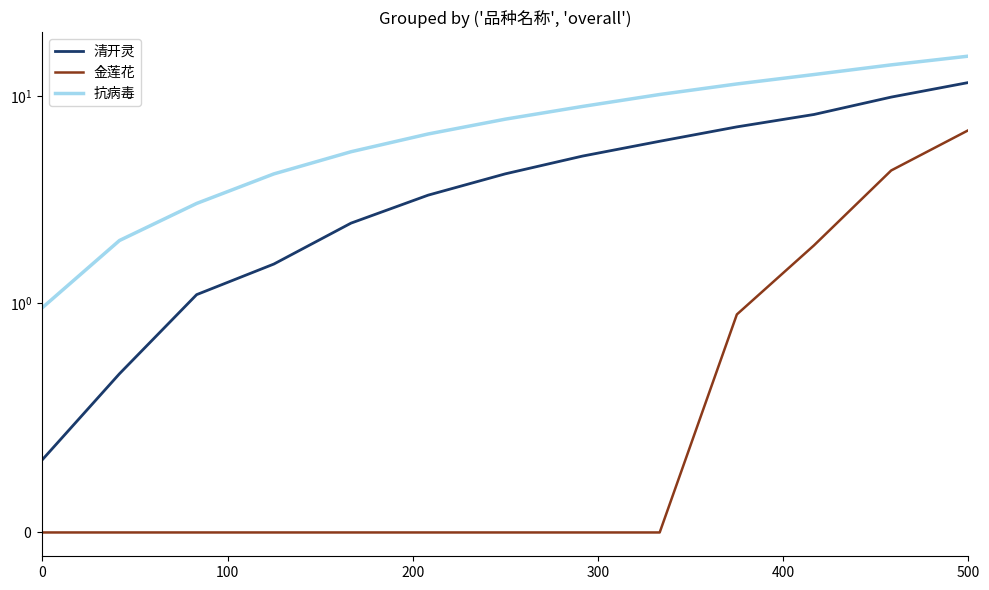

At which category is the sum across all series the highest?

500